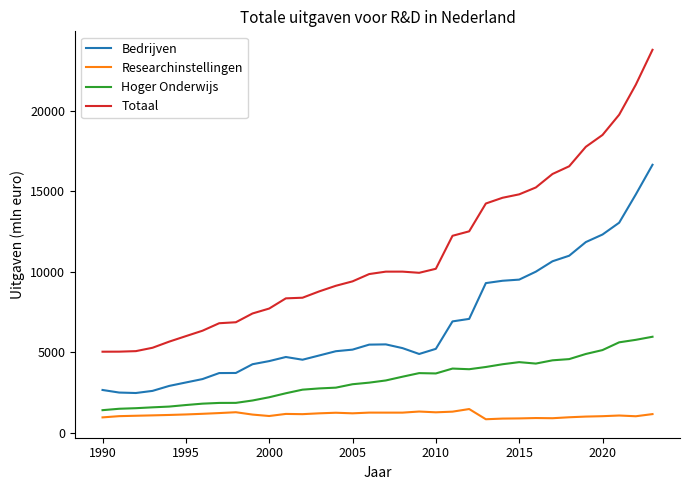

Which series has the largest total across all categories?

Totaal